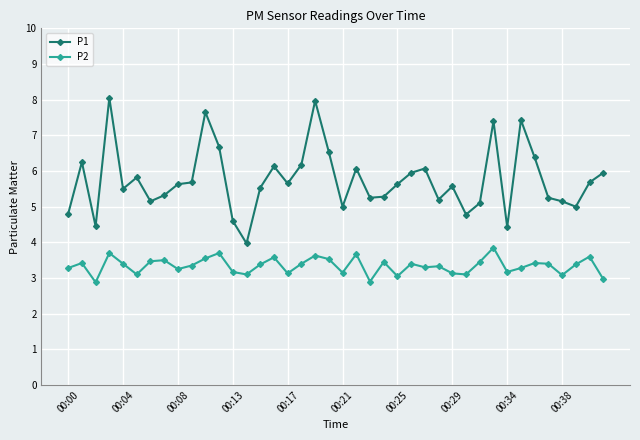

What is the highest value of the P2 series?

3.9